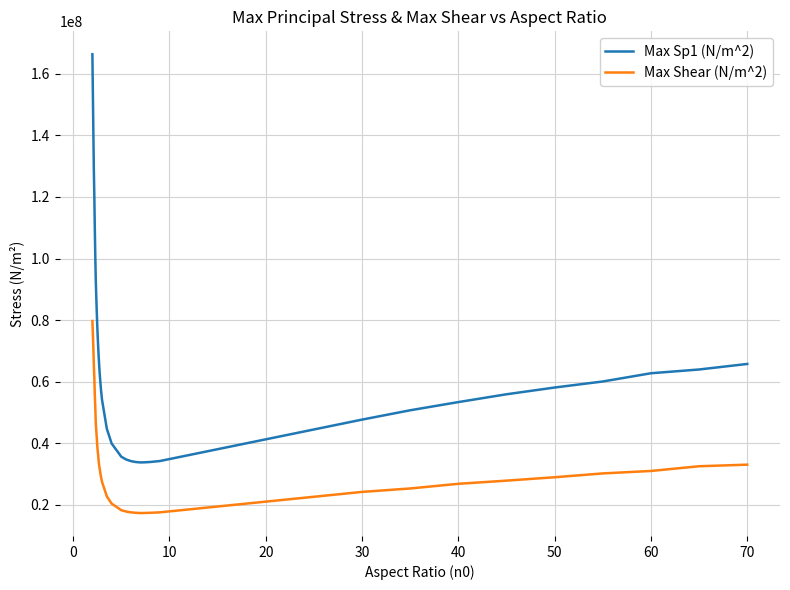

Which series has the largest total across all categories?

Max Sp1 (N/m^2)